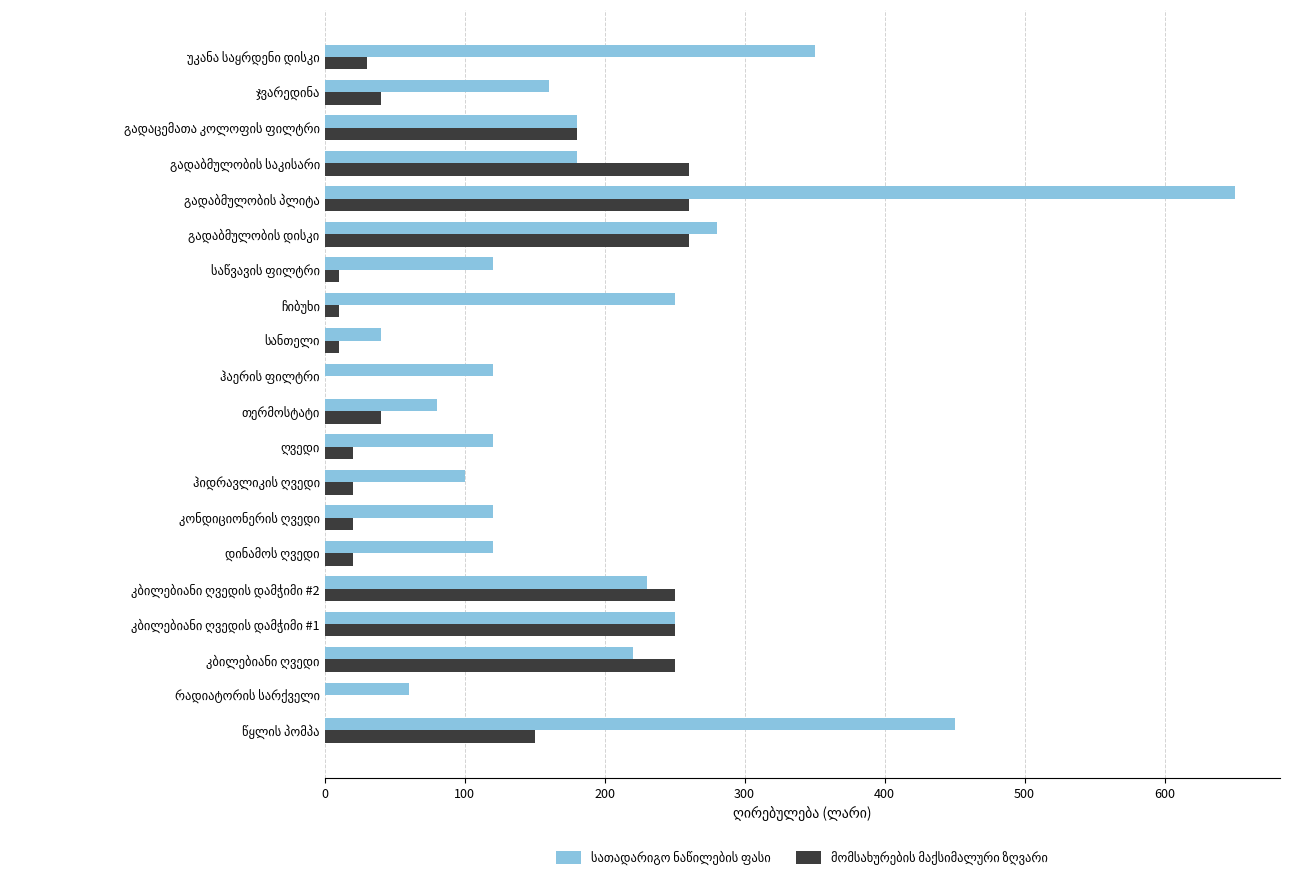

What is the maximum value shown in the chart?

650